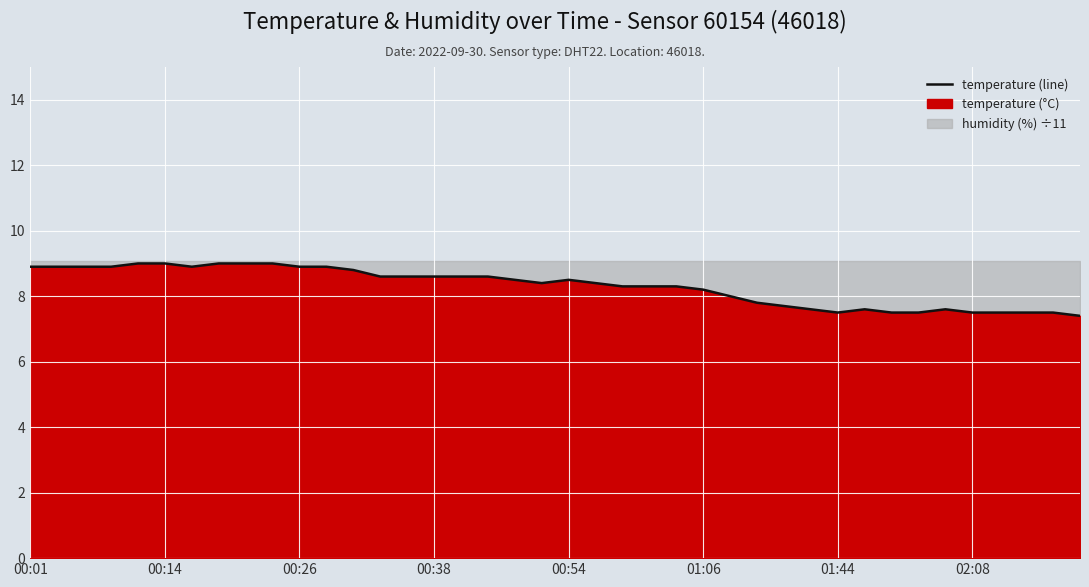

What is the maximum value shown in the chart?

9.0